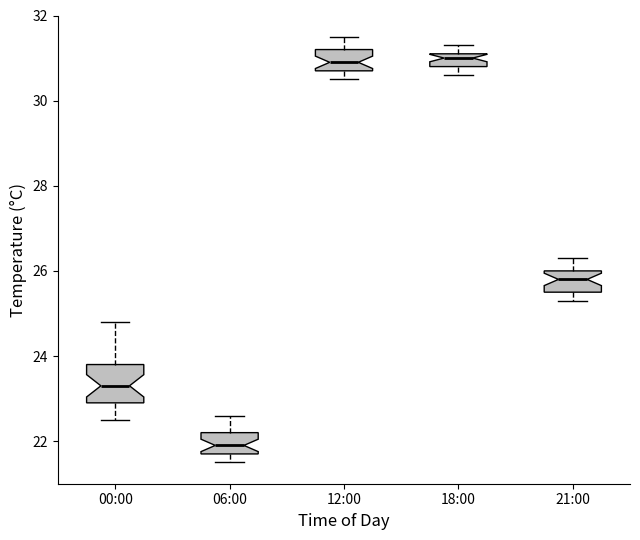

Where is the upper edge of the box for 21:00 on the y-axis? The values are not printed on the chart, so give them approximately, as read against the axis.

26.0